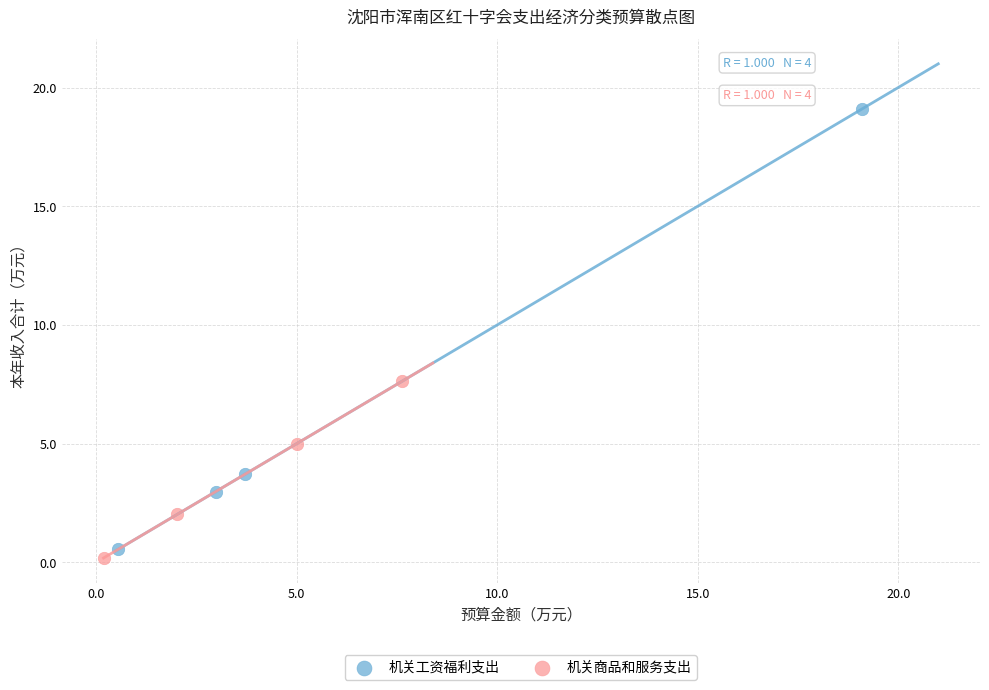

Which series has the widest spread of Y values?

机关工资福利支出